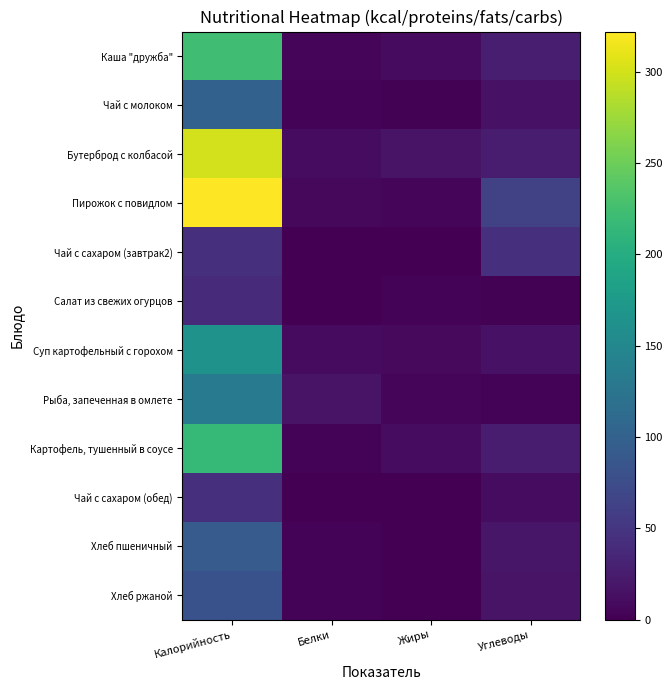

Reading right to left, what are all the values shown in this chart?

Каша "дружба": Углеводы=27.0	Жиры=10.0	Белки=6.2	Калорийность=223.4
Чай с молоком: Углеводы=16.3	Жиры=2.4	Белки=3.2	Калорийность=100.3
Бутерброд с колбасой: Углеводы=25.3	Жиры=17.2	Белки=10.9	Калорийность=299.9
Пирожок с повидлом: Углеводы=63.0	Жиры=5.0	Белки=7.0	Калорийность=322.0
Чай с сахаром (завтрак2): Углеводы=43.0	Жиры=0.0	Белки=0.0	Калорийность=43.0
Салат из свежих огурцов: Углеводы=1.6	Жиры=3.6	Белки=0.5	Калорийность=40.2
Суп картофельный с горохом: Углеводы=15.1	Жиры=7.7	Белки=9.2	Калорийность=164.7
Рыба, запеченная в омлете: Углеводы=2.9	Жиры=5.9	Белки=17.1	Калорийность=133.4
Картофель, тушенный в соусе: Углеводы=25.9	Жиры=10.2	Белки=3.6	Калорийность=215.4
Чай с сахаром (обед): Углеводы=10.8	Жиры=0.0	Белки=0.0	Калорийность=43.0
Хлеб пшеничный: Углеводы=19.5	Жиры=0.2	Белки=3.0	Калорийность=91.9
Хлеб ржаной: Углеводы=17.0	Жиры=0.4	Белки=2.6	Калорийность=81.6